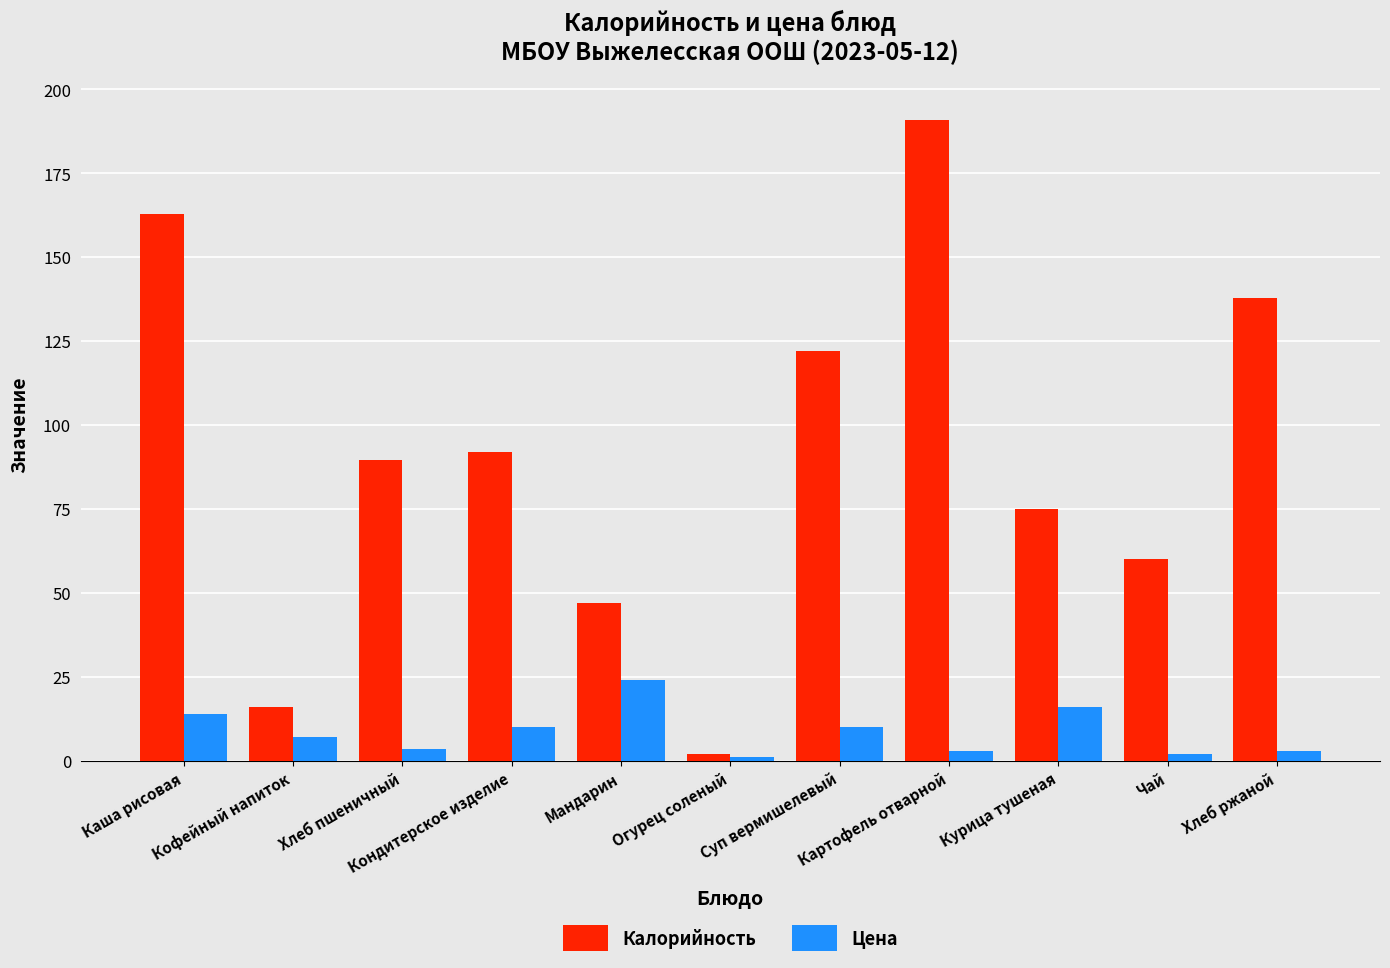

Rank the series by their average value, from highest to lowest.

Калорийность, Цена